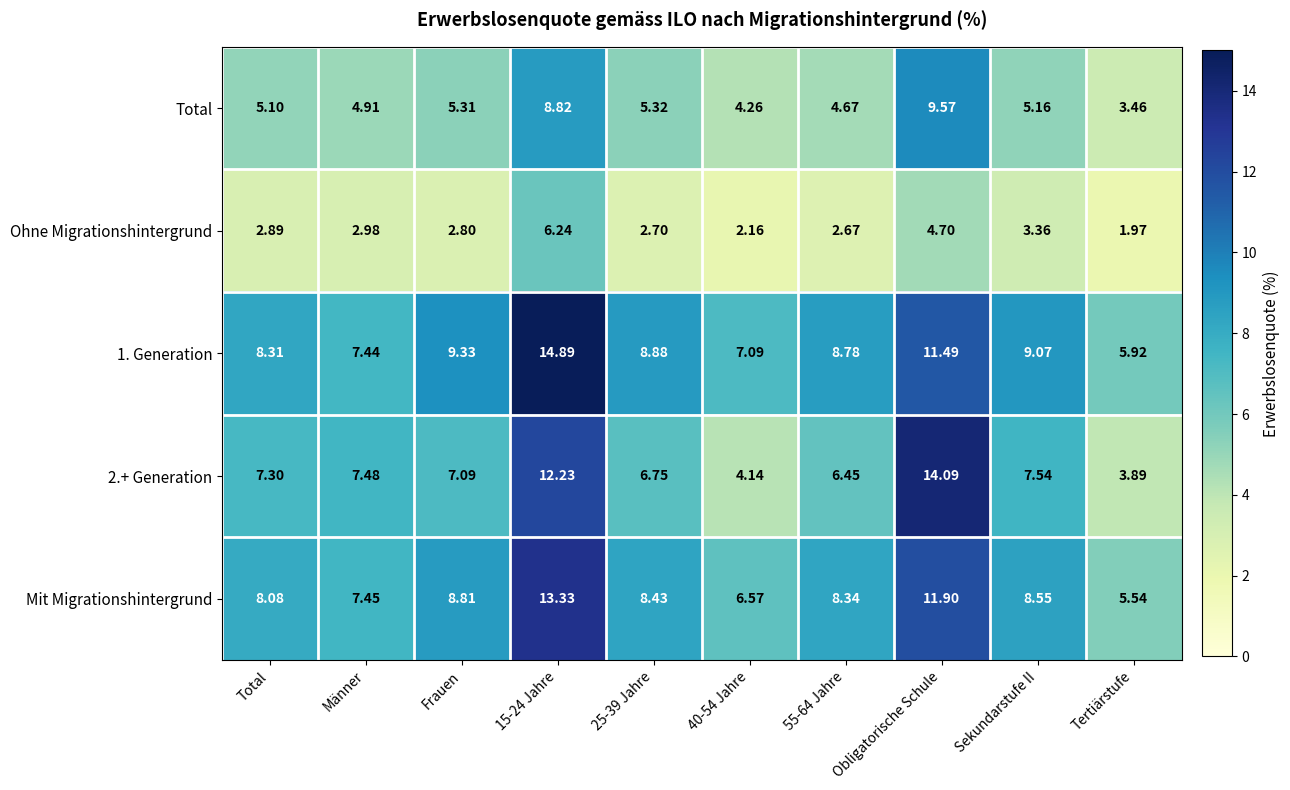

Which category has the lowest value in the 2.+ Generation series?

Tertiärstufe